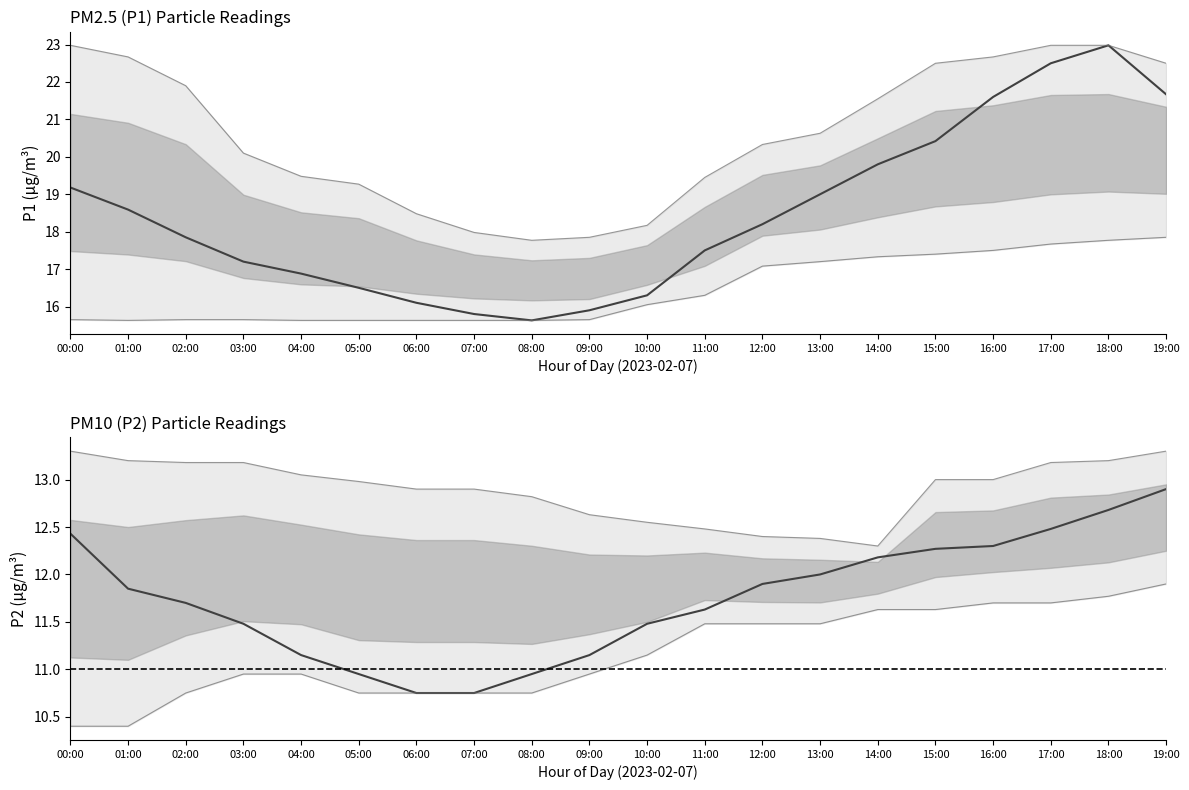

At which category is the sum across all series the highest?

18:00